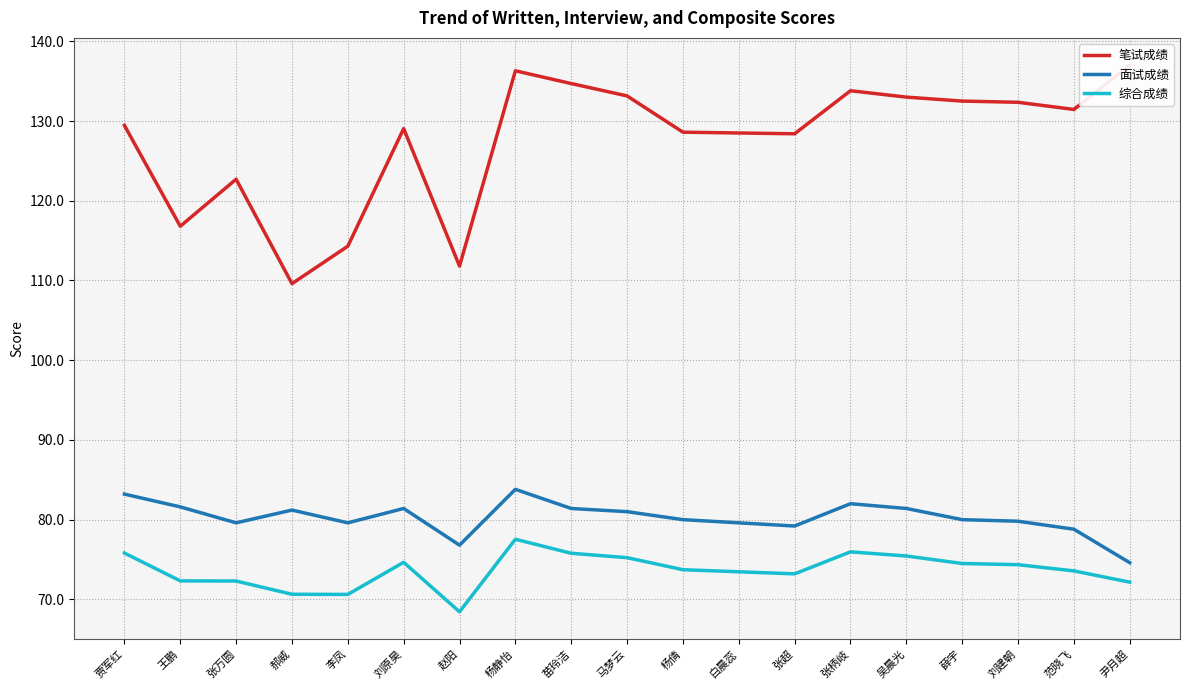

Does the chart display data point markers on the line(s)?

No